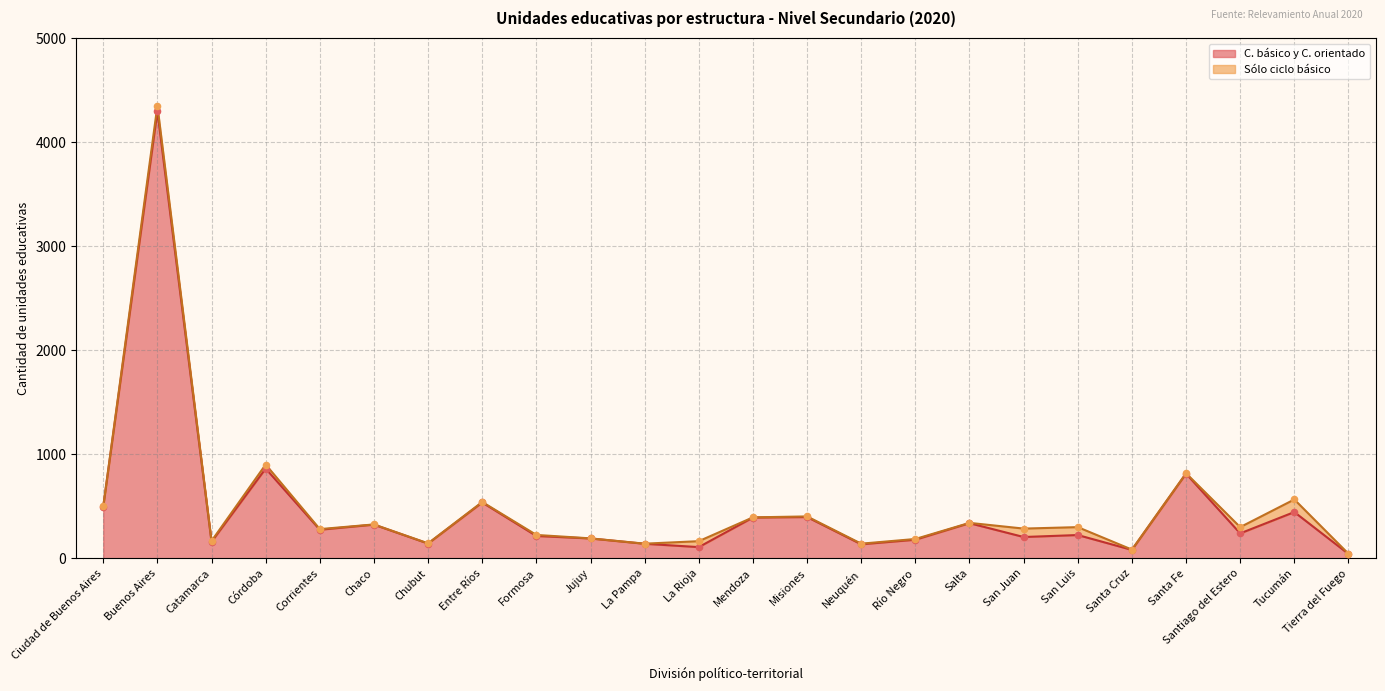

Between Neuquén and Entre Ríos, which is larger?

Entre Ríos